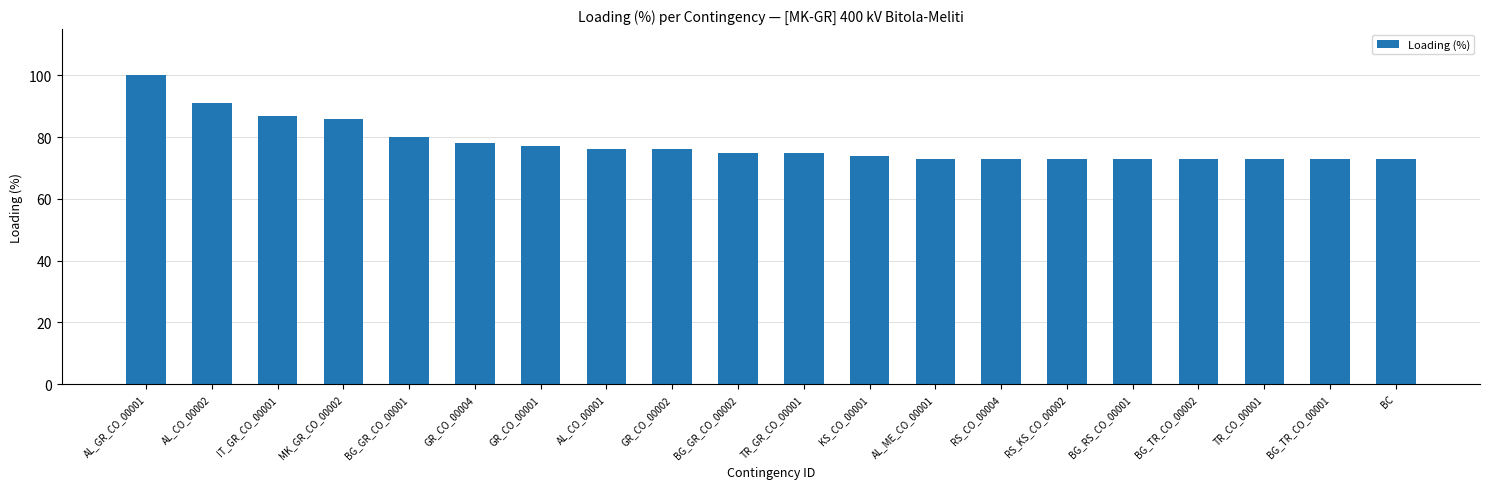

Is it true that the value at GR_CO_00004 is 78?

True